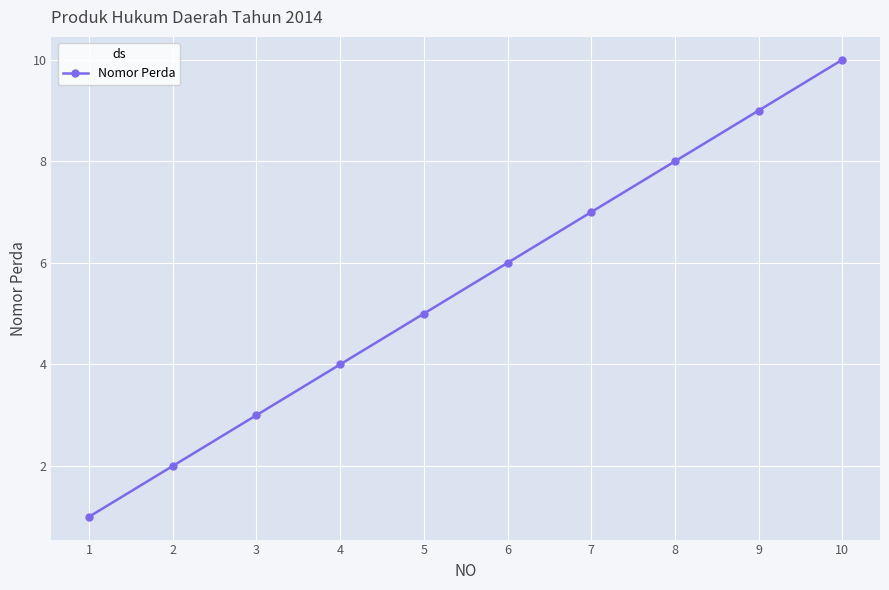

Is it true that the value at 6 is 4?

False